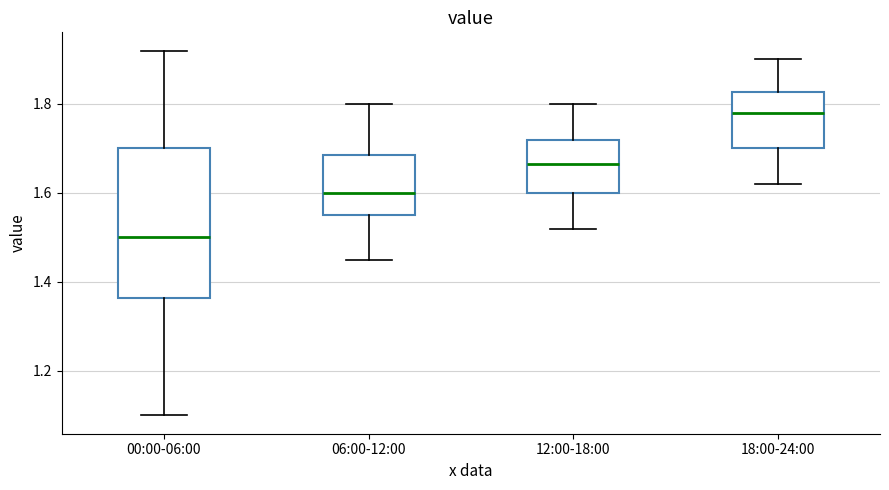

Which box has the lowest median line?

00:00-06:00